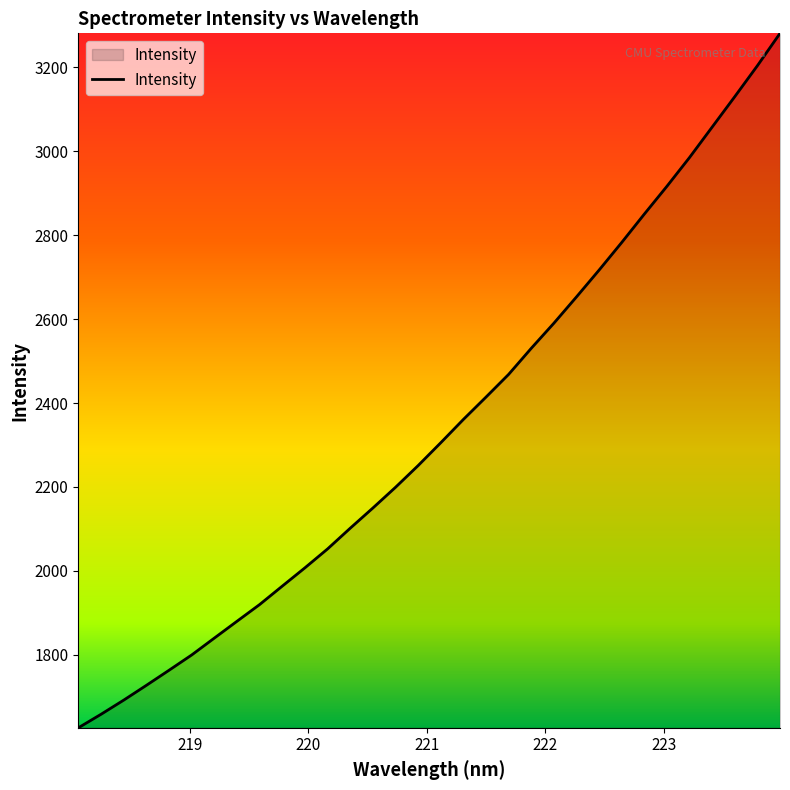

What is the maximum value shown in the chart?

3280.3